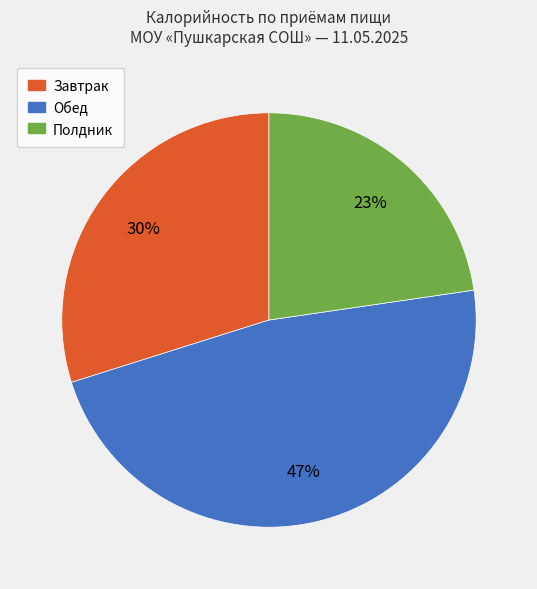

To the nearest percent, what is the average slice percentage?

33%